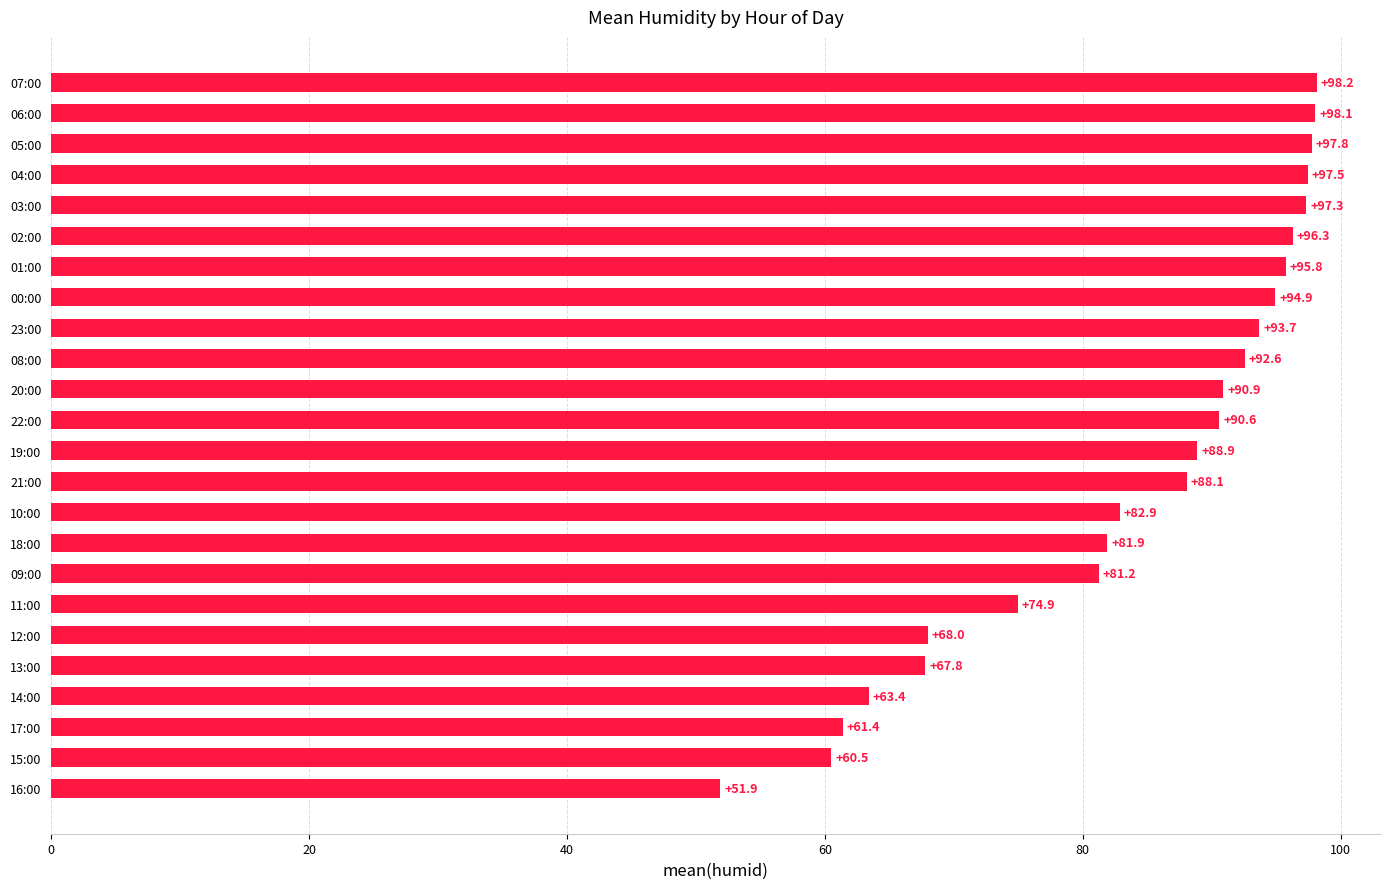

Between 21:00 and 18:00, which is larger?

21:00